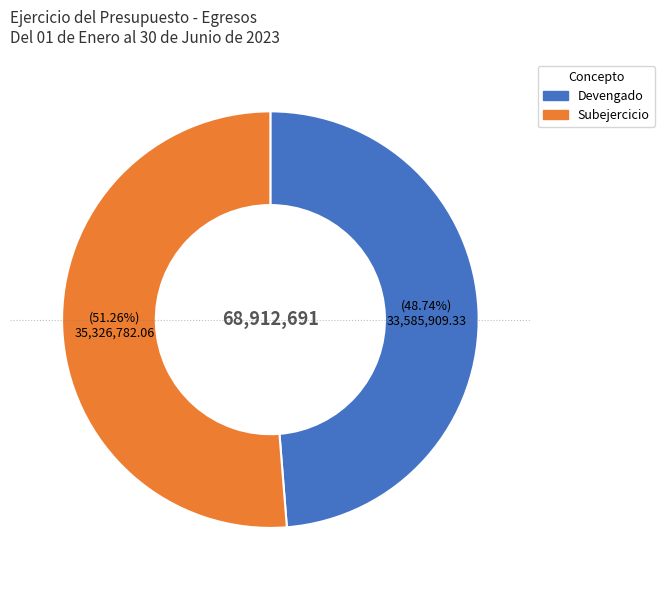

To the nearest percent, what is the difference between the largest and smallest slice percentages?

3%